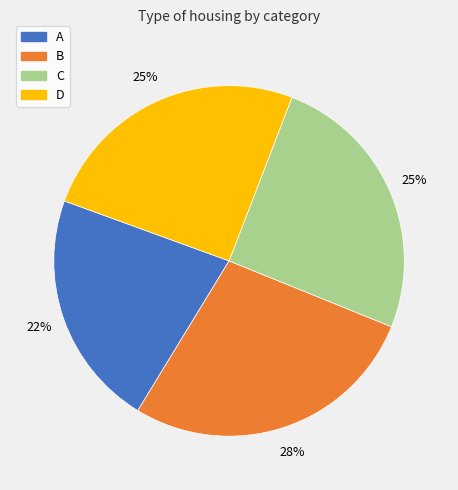

Is there any slice that represents more than half of the pie?

No